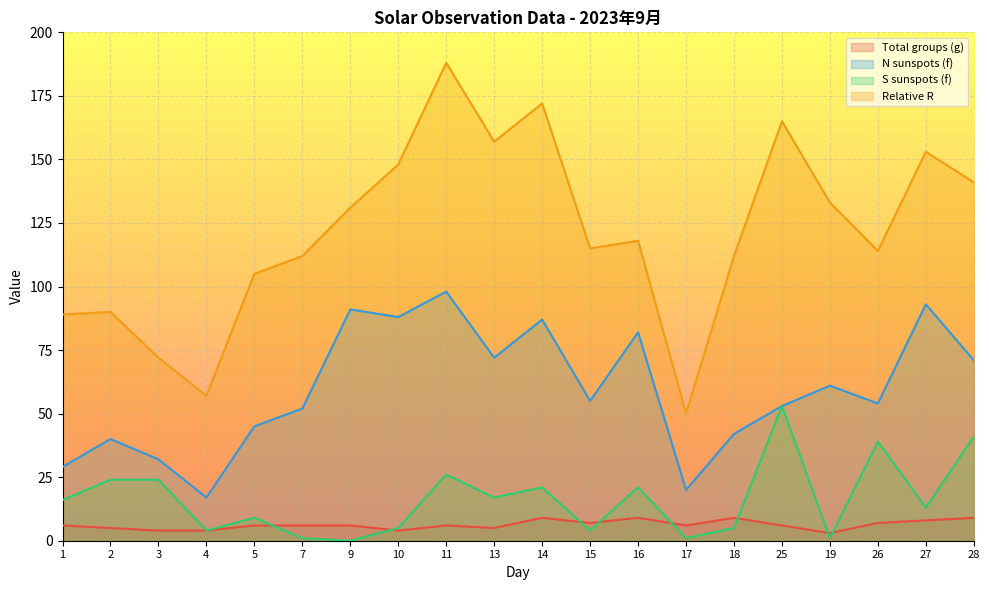

At which label does Relative R reach its minimum?

17